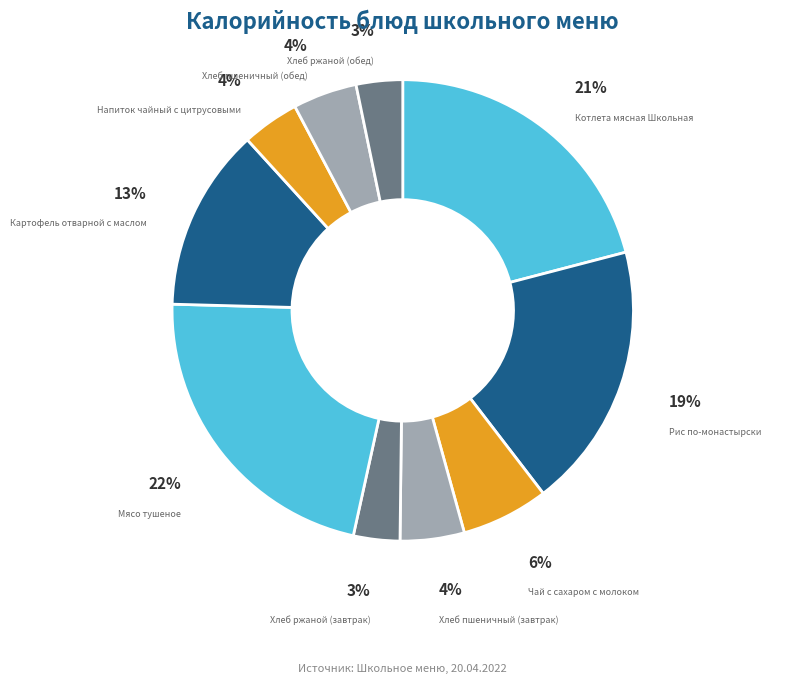

How many slices are in this pie chart?

10